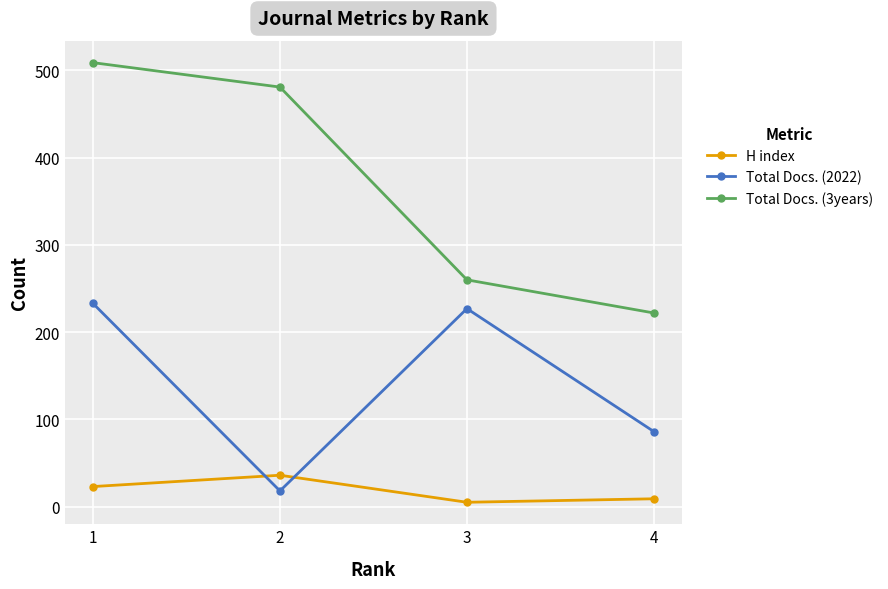

Which series ends up on top after the final intersection of Total Docs. (2022) and H index?

Total Docs. (2022)